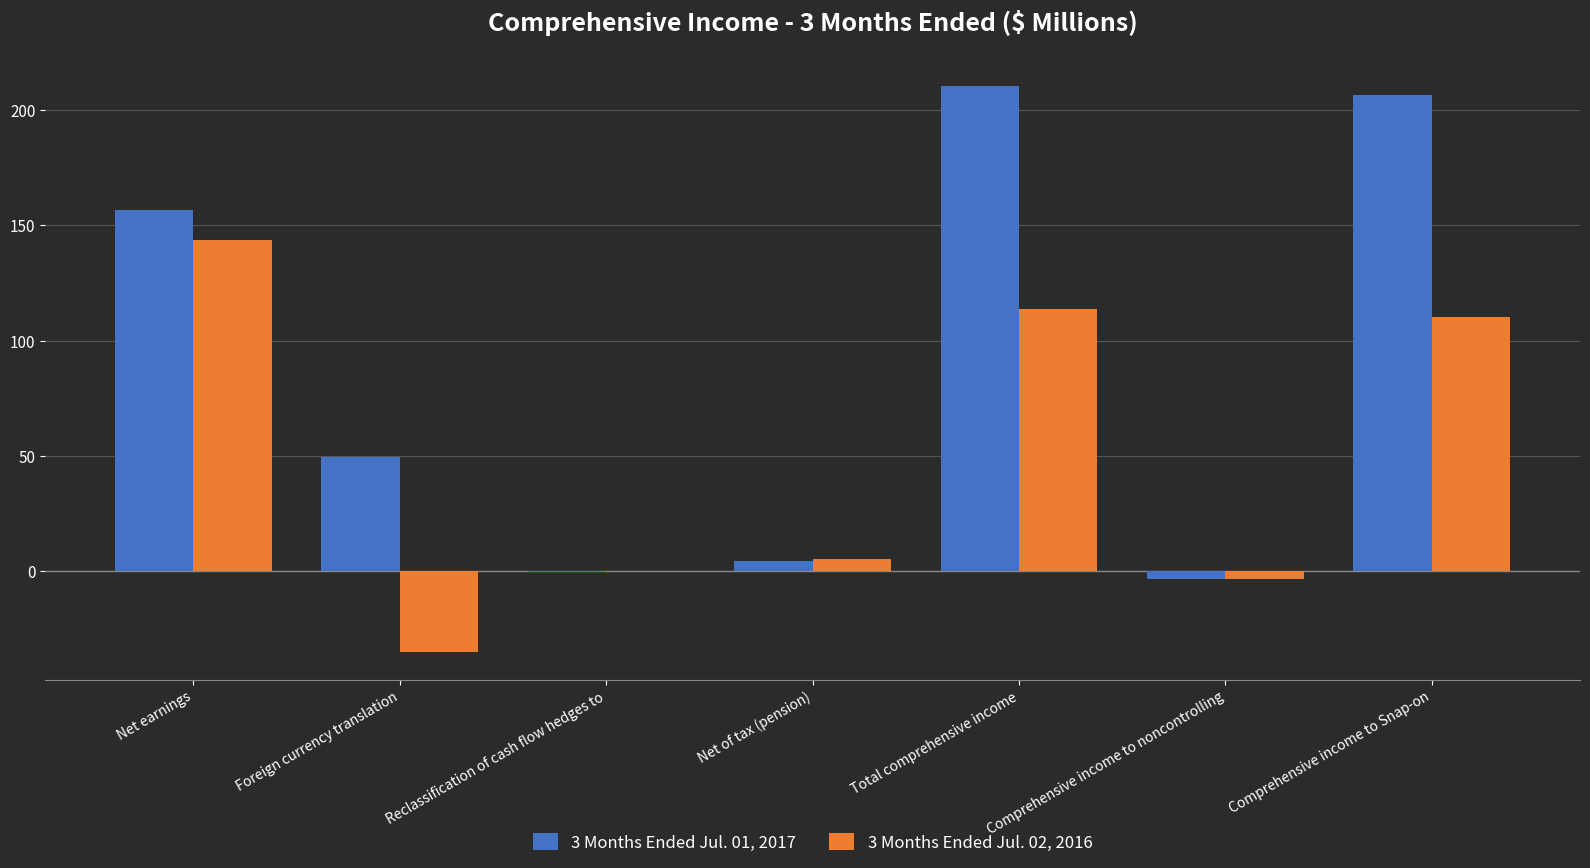

Does the chart contain stacked bars?

No